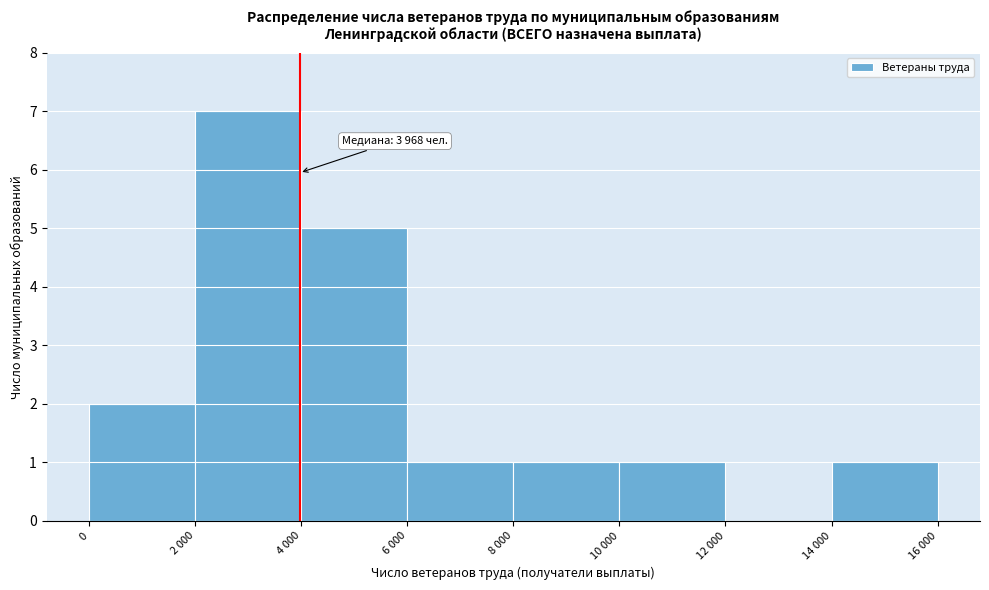

Reading left to right, what are all the values shown in this chart?

0=2	2 000=7	4 000=5	6 000=1	8 000=1	10 000=1	12 000=0	14 000=1